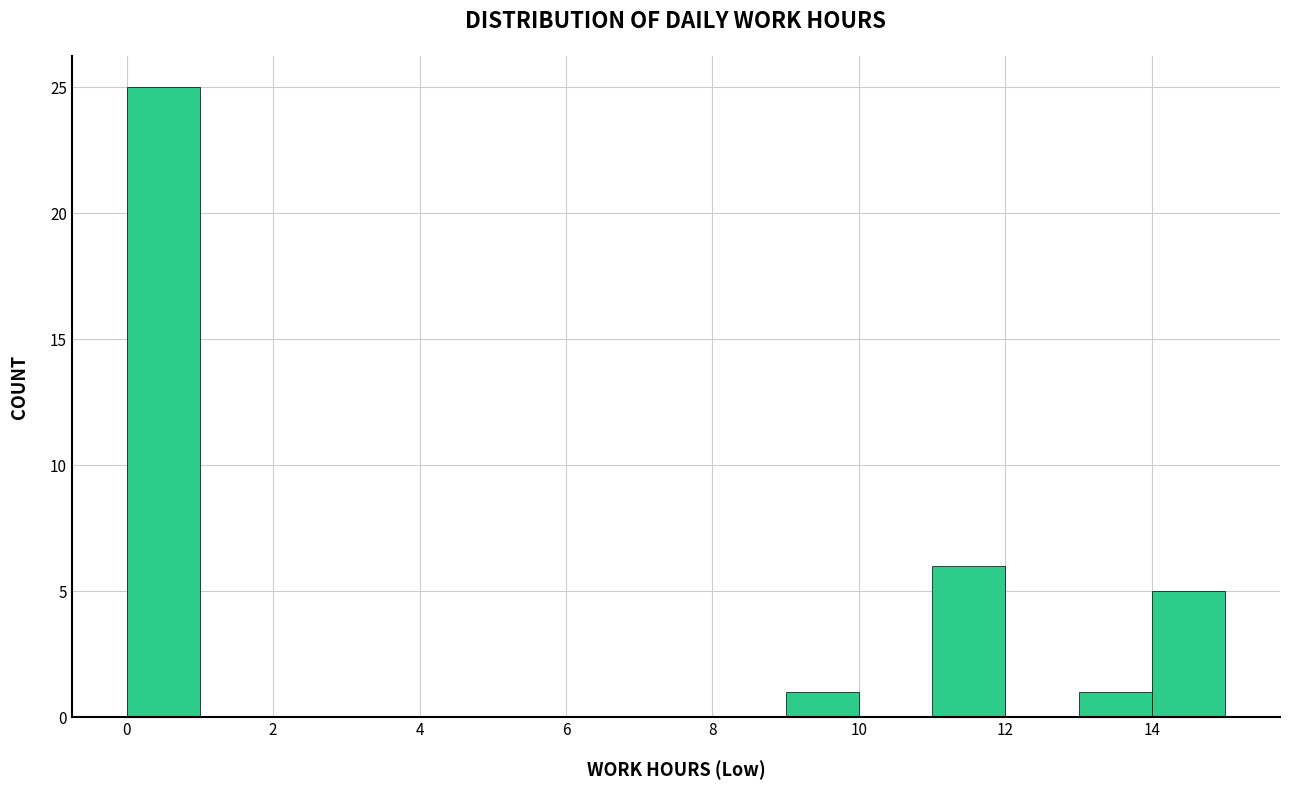

Reading left to right, transcribe this chart: for each bar, give the range it covers on the x-axis and its height. The values are not printed on the chart, so give them approximately, as read against the axis.

0 to 1: 25
1 to 2: 0
2 to 3: 0
3 to 4: 0
4 to 5: 0
5 to 6: 0
6 to 7: 0
7 to 8: 0
8 to 9: 0
9 to 10: 1
10 to 11: 0
11 to 12: 6
12 to 13: 0
13 to 14: 1
14 to 15: 5